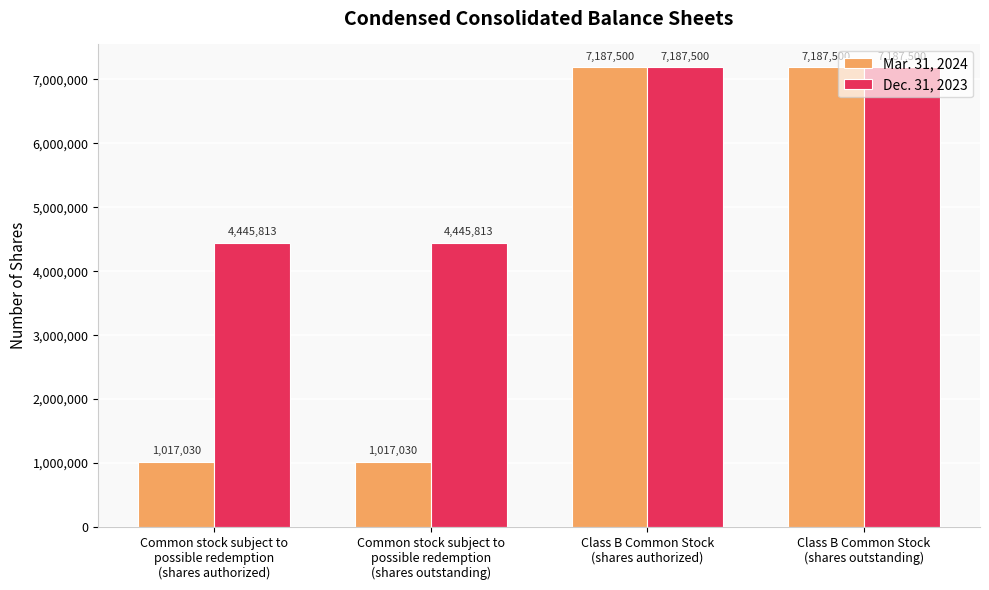

What is the smallest value displayed?

1017030